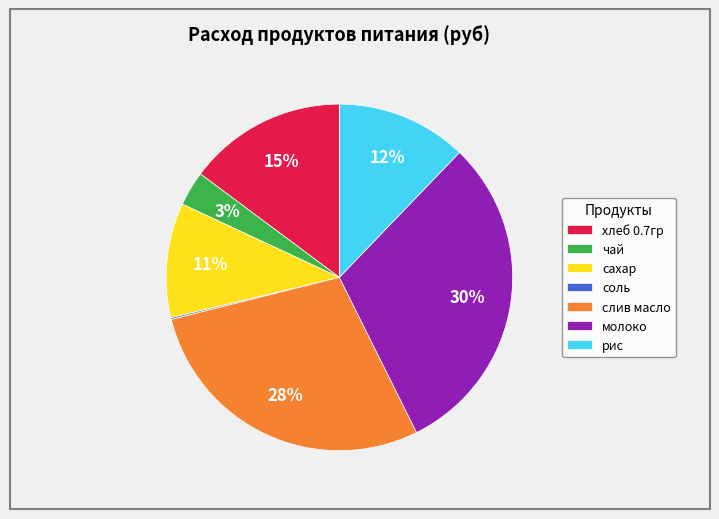

Which slice is the largest?

молоко